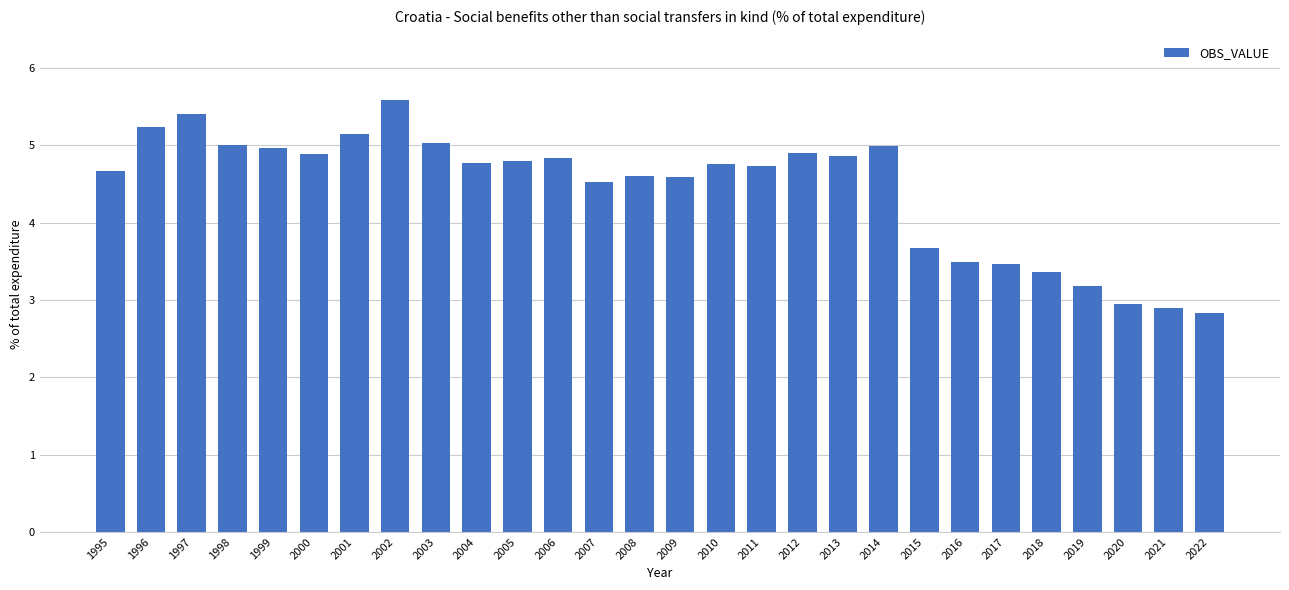

Approximately how many times larger is the value at 2018 compared to 2016?

1.0